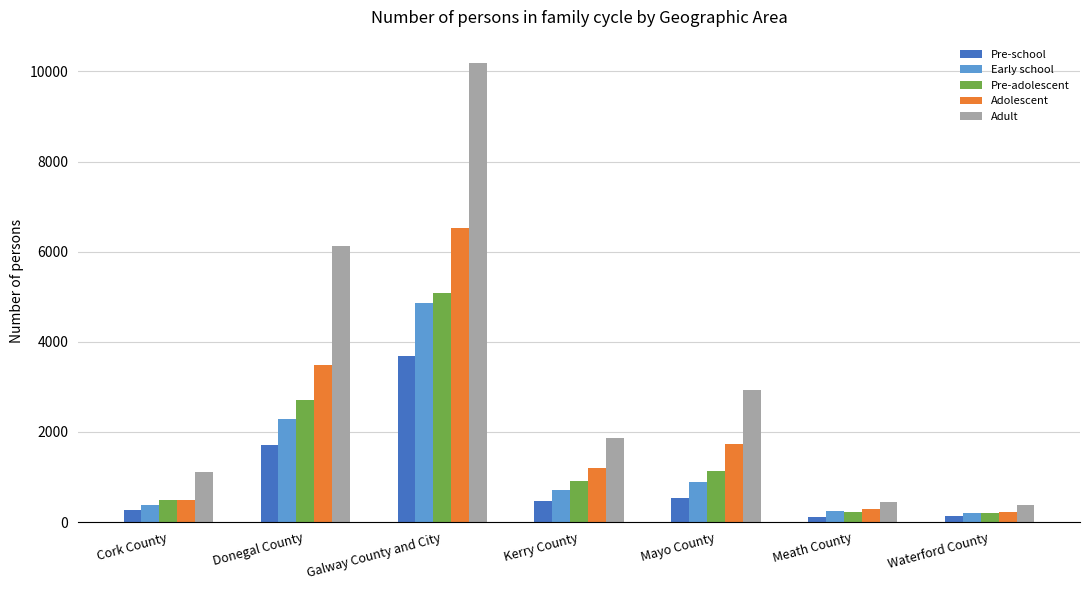

What is the label of the 6th bar from the right?

Donegal County